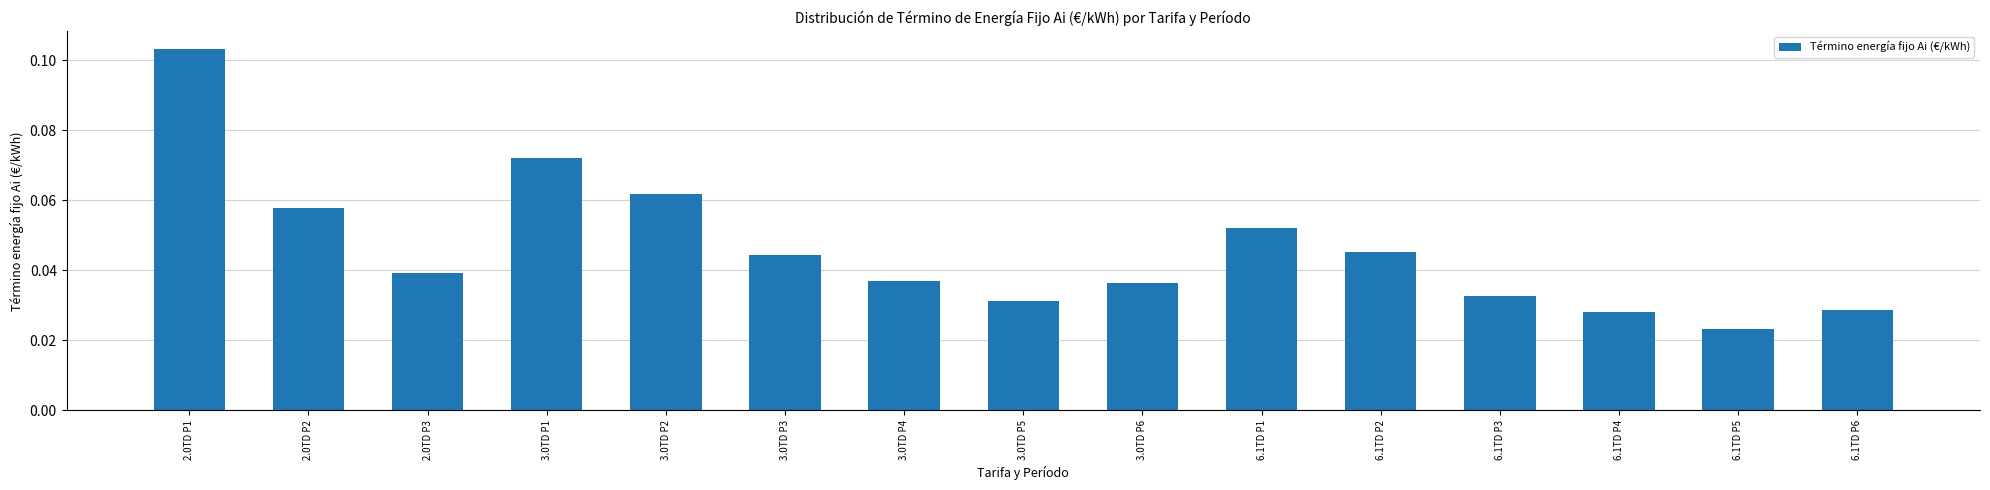

Where is the data nearest to the value 0?

6.1TD P5